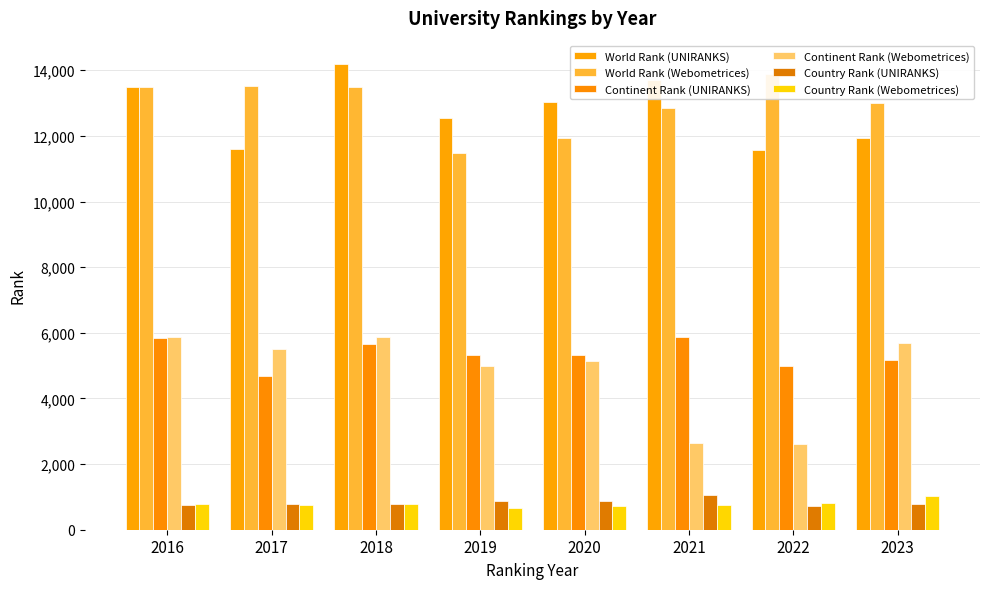

What is the difference between the second highest and minimum values in the Country Rank (Webometrices) series?

126